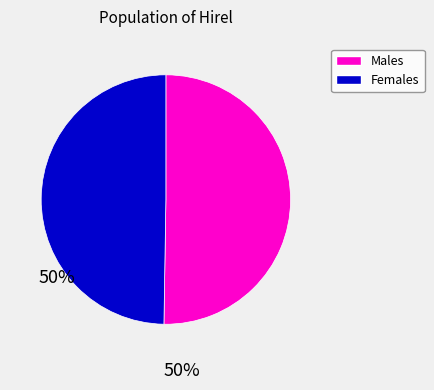

Does any single category account for the majority?

Yes